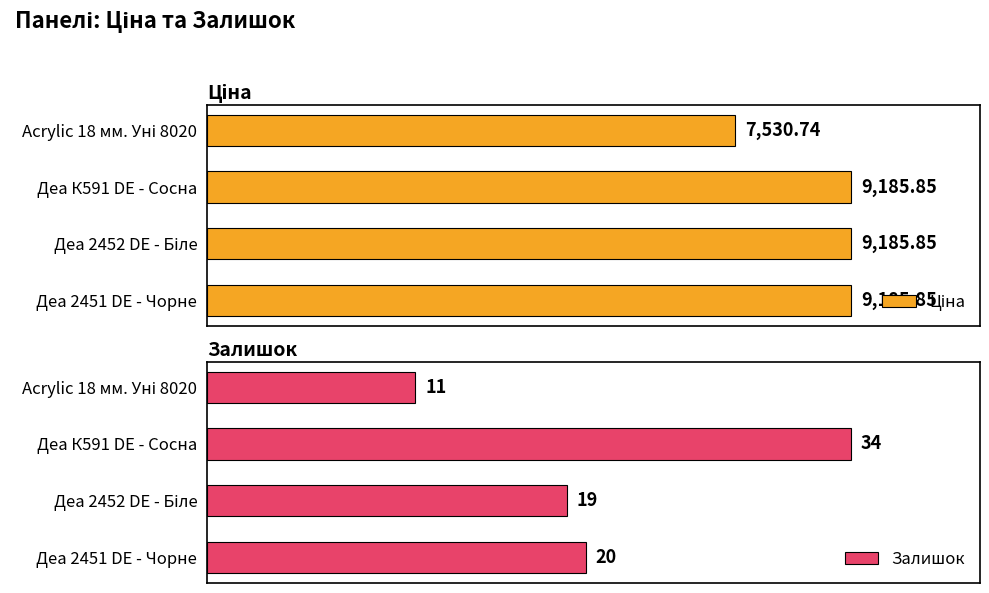

What is the minimum value for Ціна?

82.0